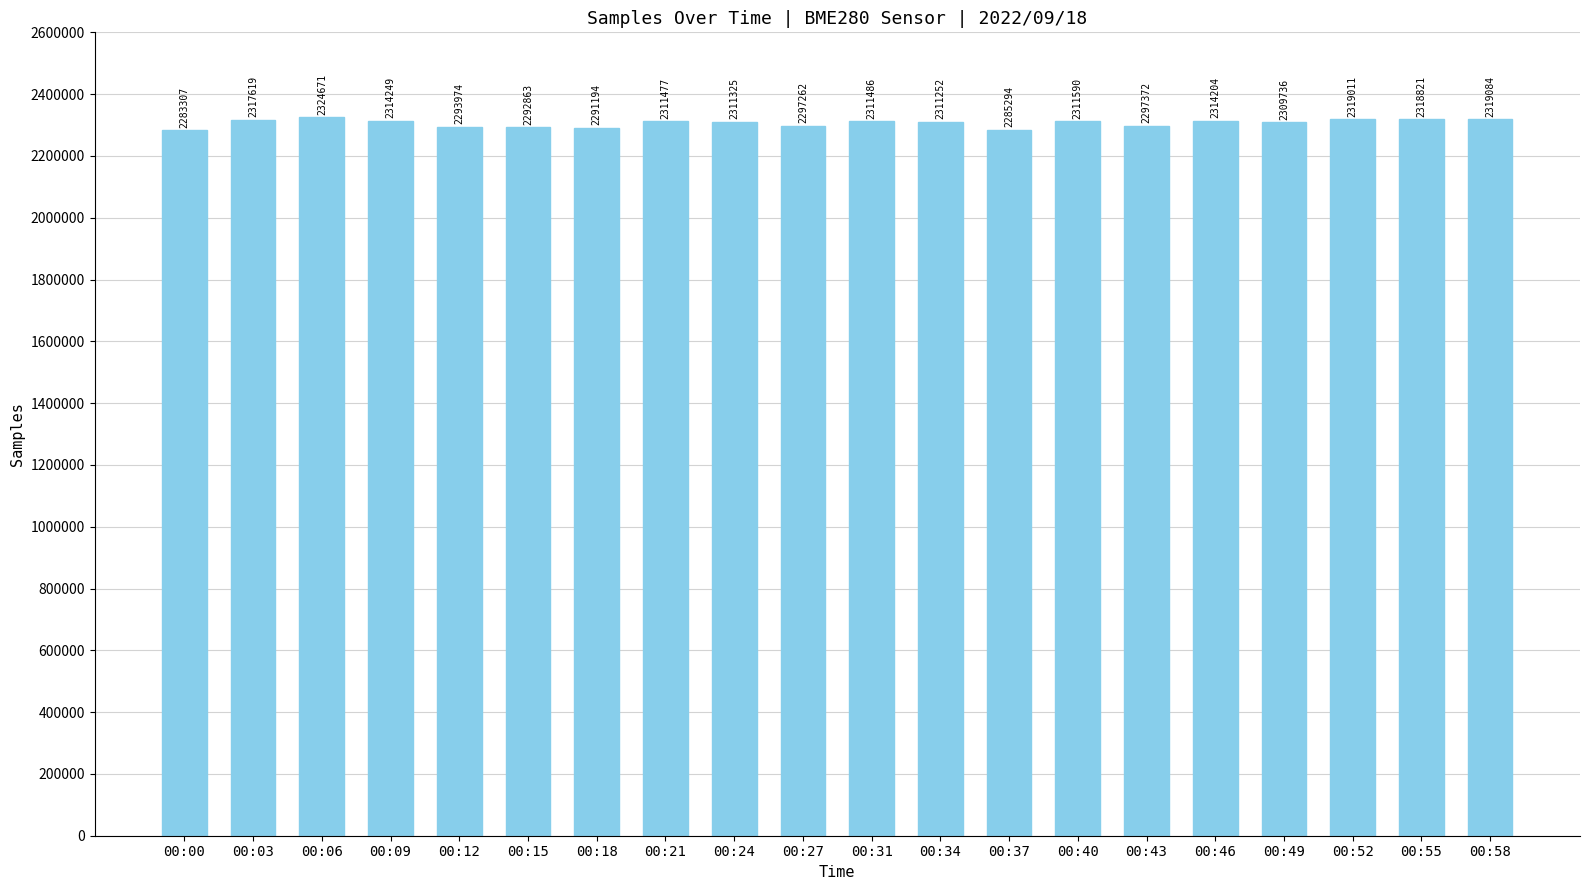

Between 00:34 and 00:24, which is larger?

00:24